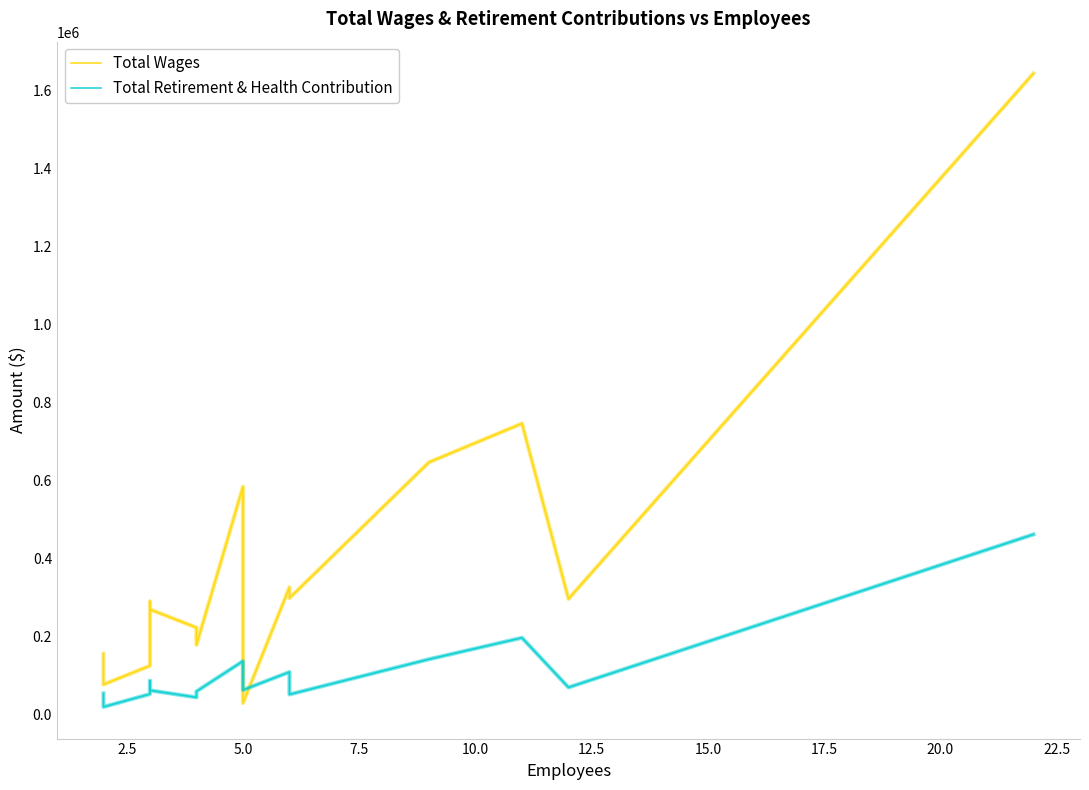

Is this an area chart (filled region under the line)?

No